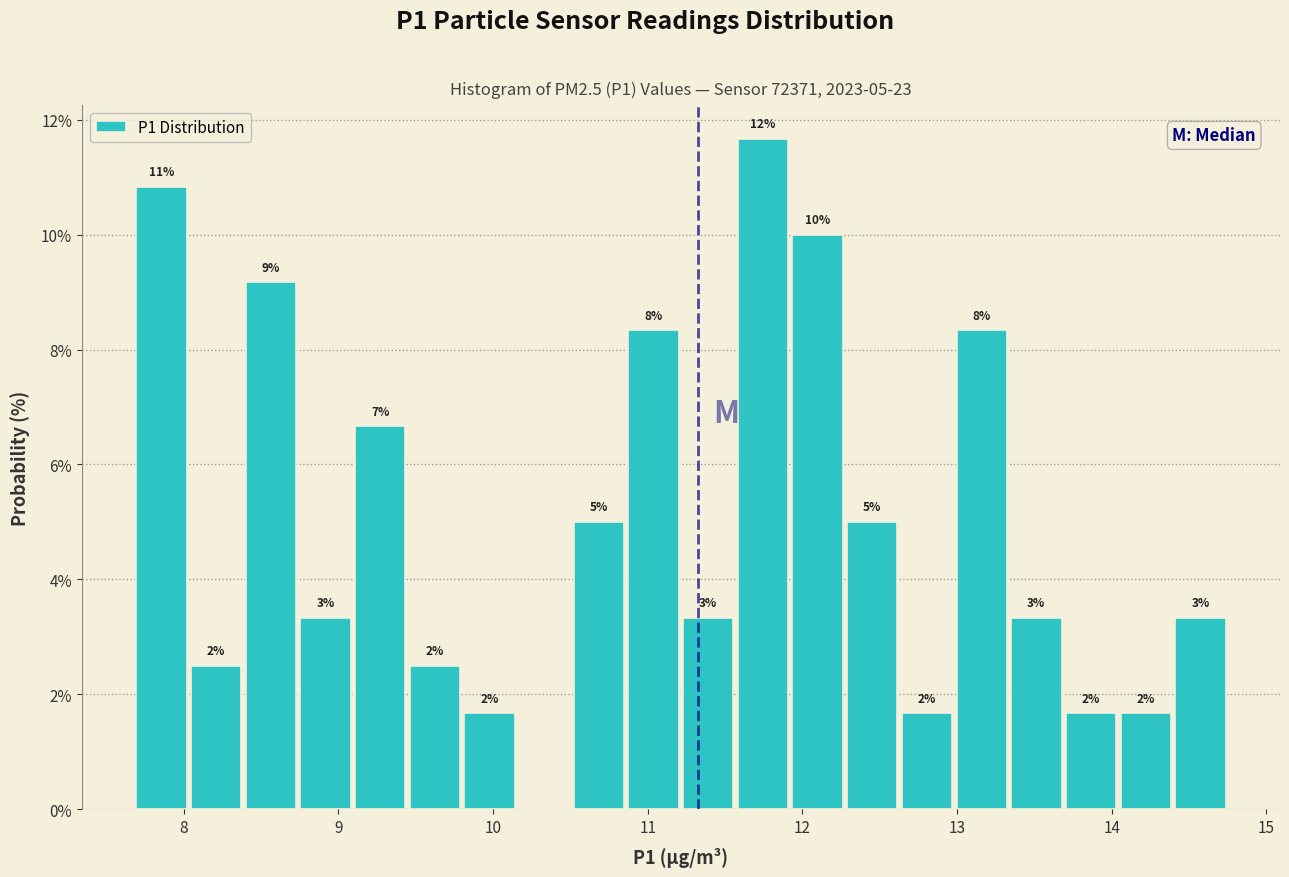

Read against the x-axis, roughly where is the centre of the tallest bar?

11.7